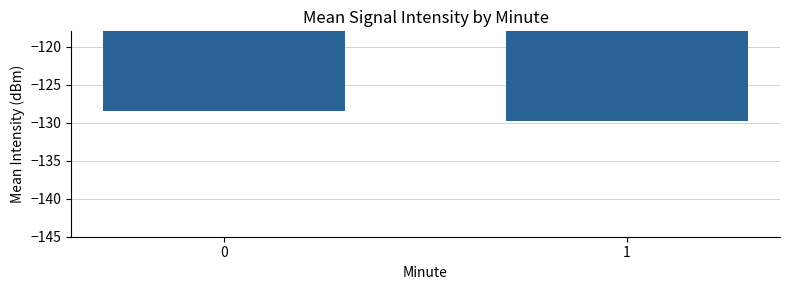

Reading right to left, extract all data points from this chart.

1=-129.7	0=-128.5